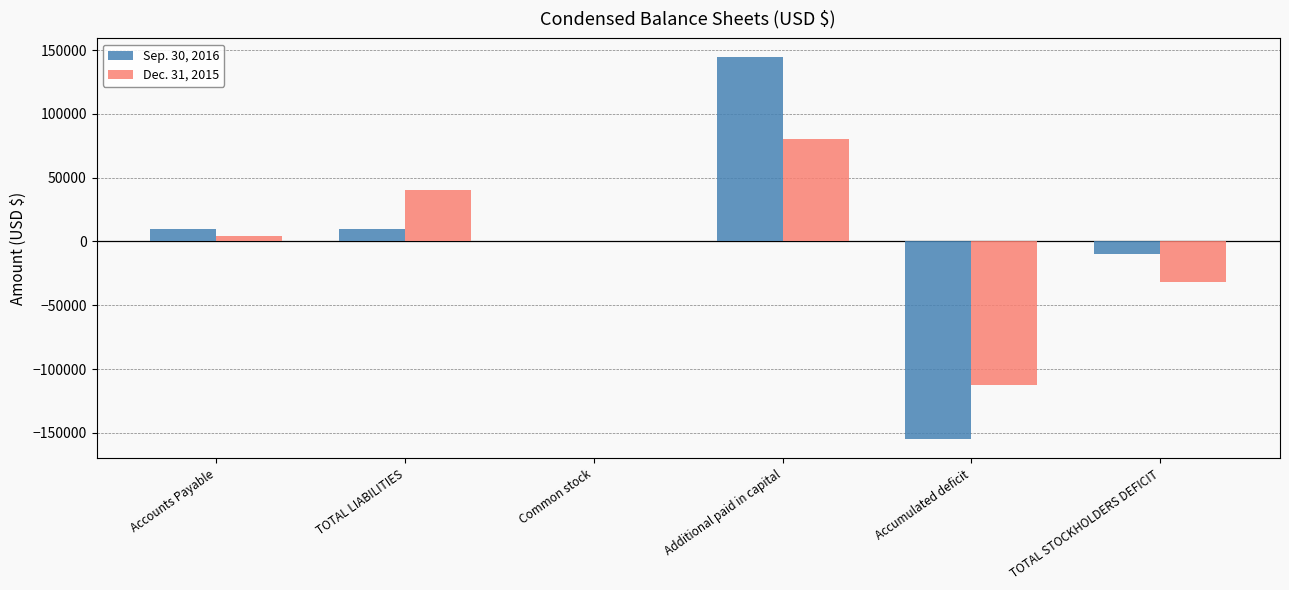

The Dec. 31, 2015 series shows 53740 at Additional paid in capital. True or false?

False